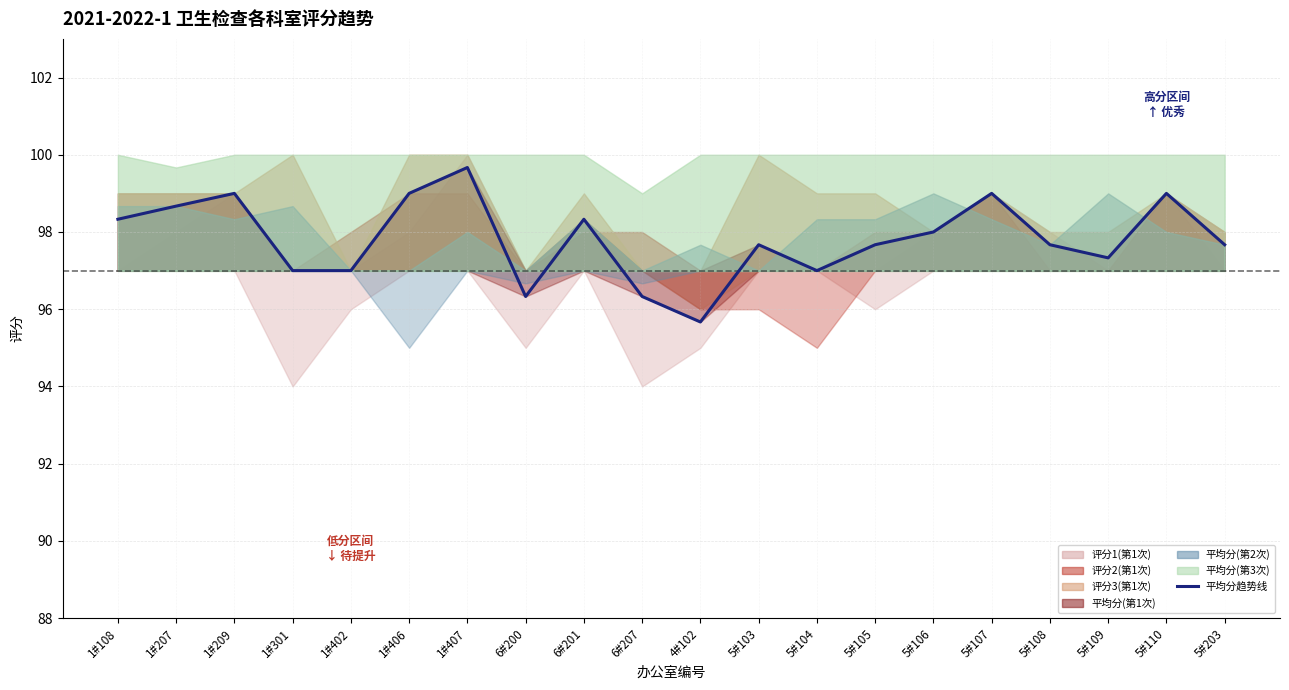

Reading right to left, list all the values displayed in this chart.

5#203=97.7	5#110=99.0	5#109=97.3	5#108=97.7	5#107=99.0	5#106=98.0	5#105=97.7	5#104=97.0	5#103=97.7	4#102=95.7	6#207=96.3	6#201=98.3	6#200=96.3	1#407=99.7	1#406=99.0	1#402=97.0	1#301=97.0	1#209=99.0	1#207=98.7	1#108=98.3